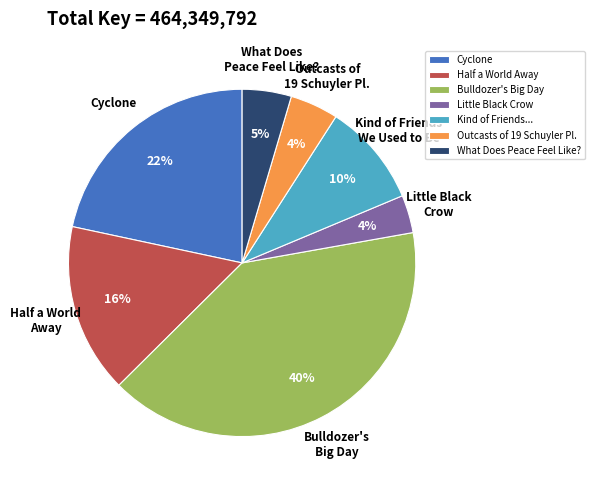

Combined, do Half a World Away and Little Black Crow account for over 50%?

No